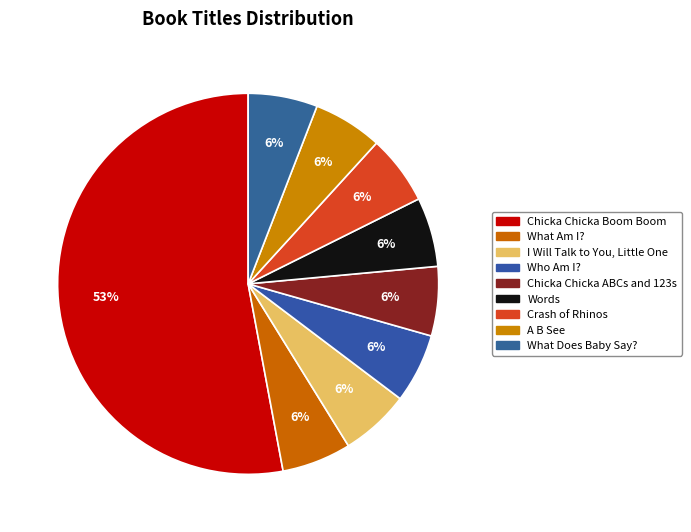

Count the number of slices in the pie.

9